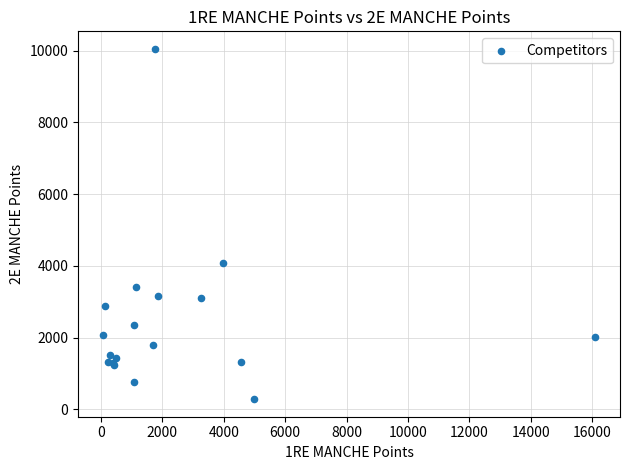

What Y value in the scatter plot is closest to 5165?

4080